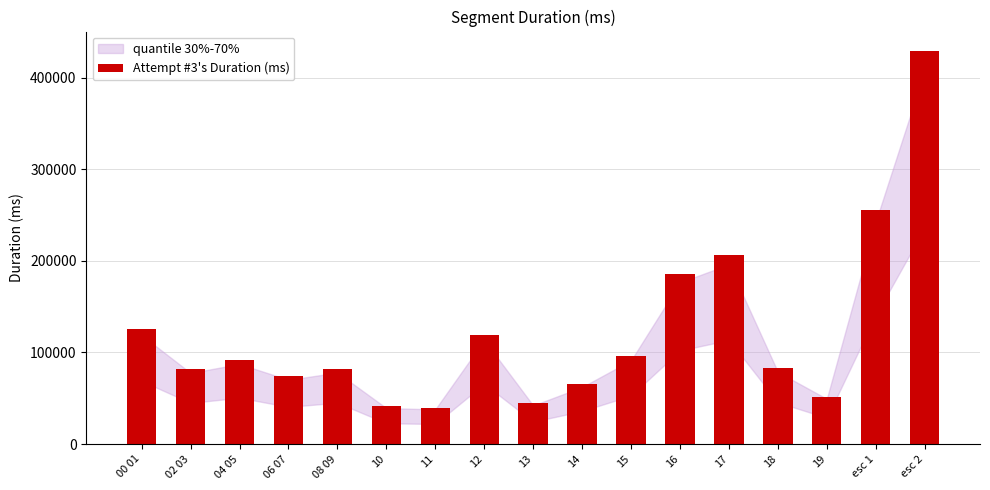

What is the value of the 9th bar from the left?

44291